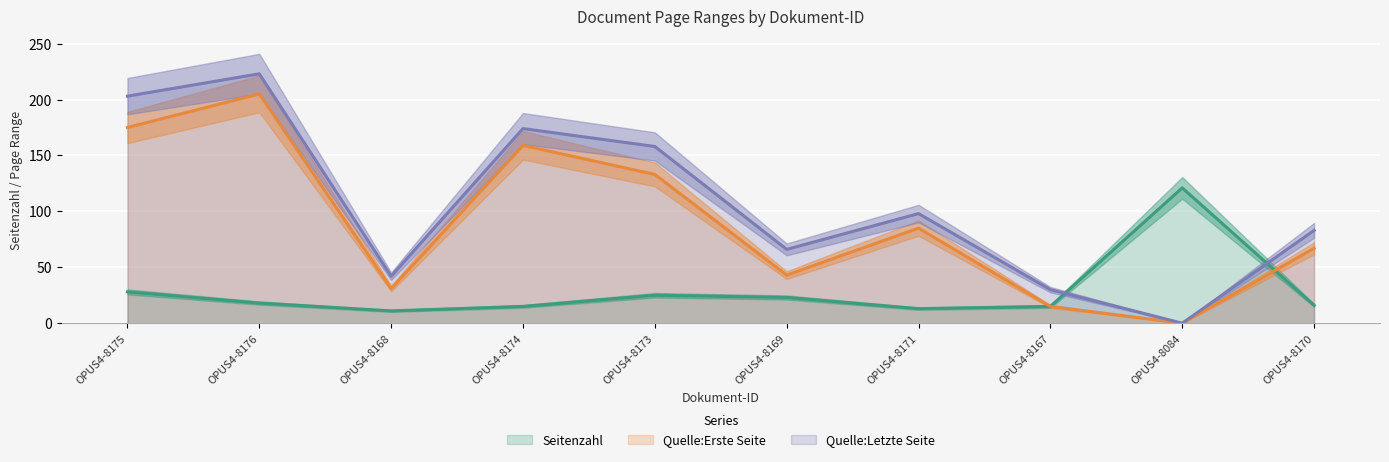

How many lines are shown in the chart?

3